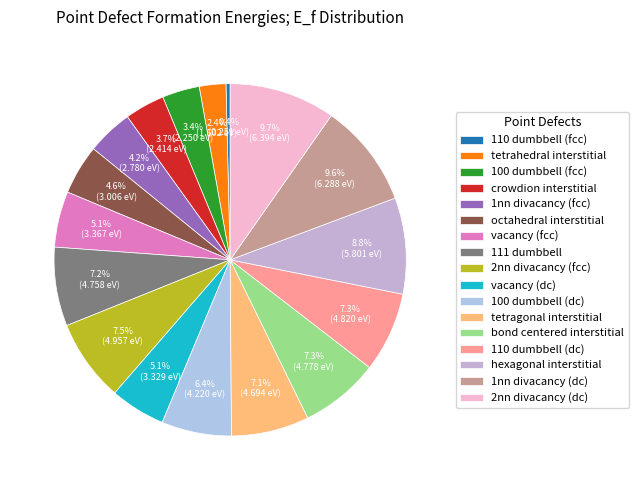

How many slices are in this pie chart?

17